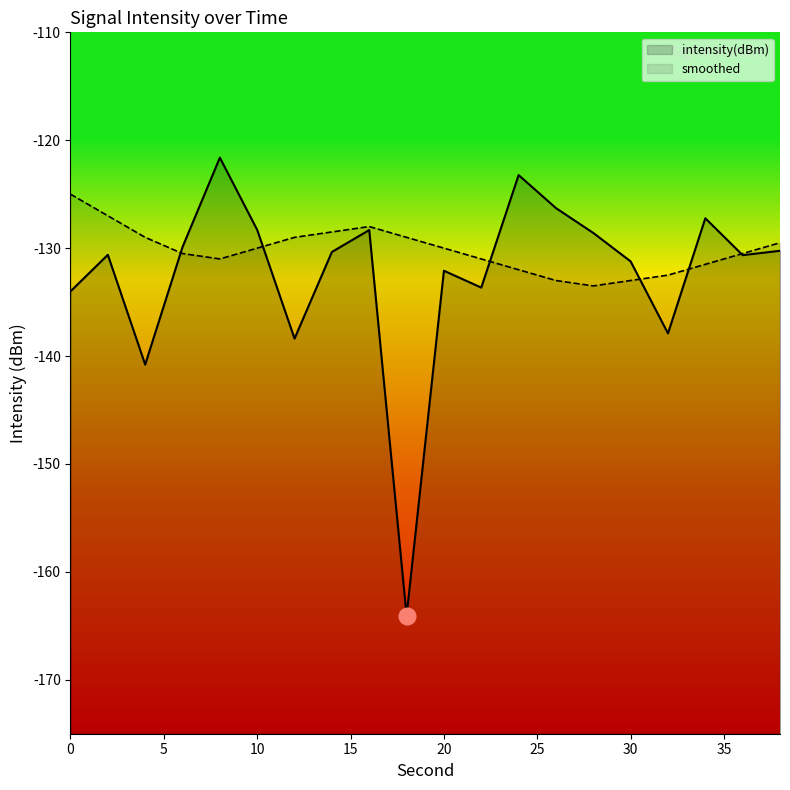

List the series in order of their peak value, lowest first.

smoothed, intensity(dBm)